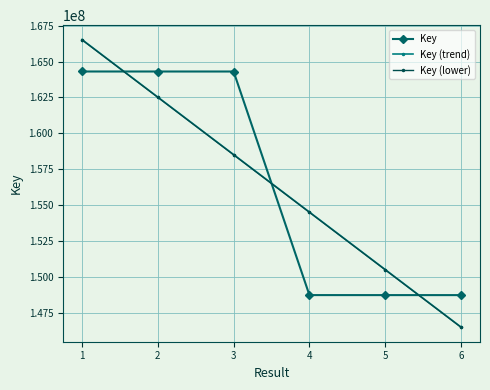

What is the greatest value displayed?

166534690.0